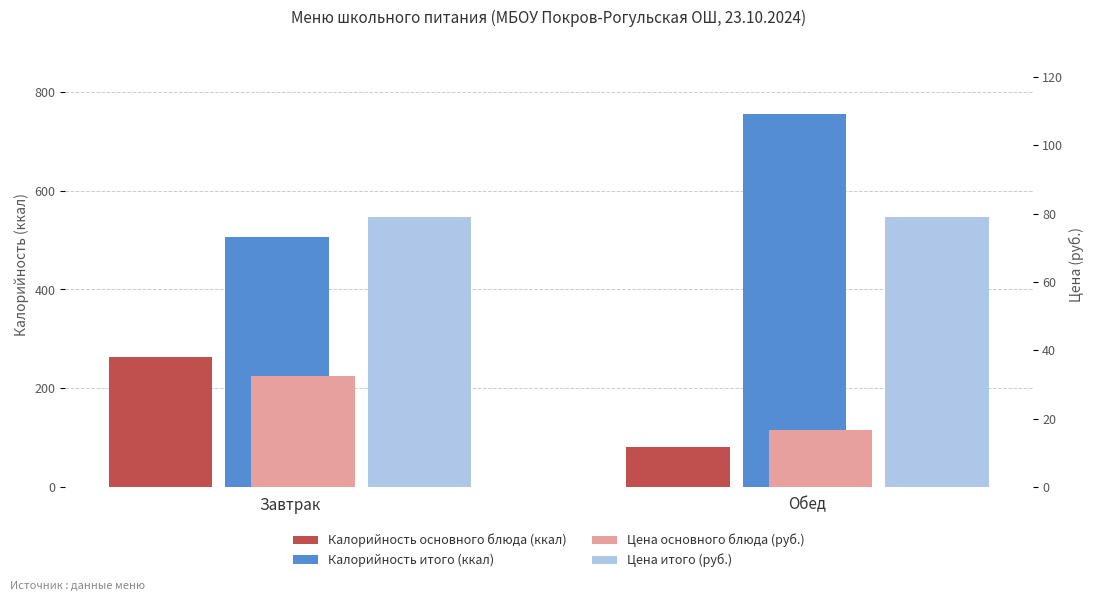

How many bars are there in each group?

4